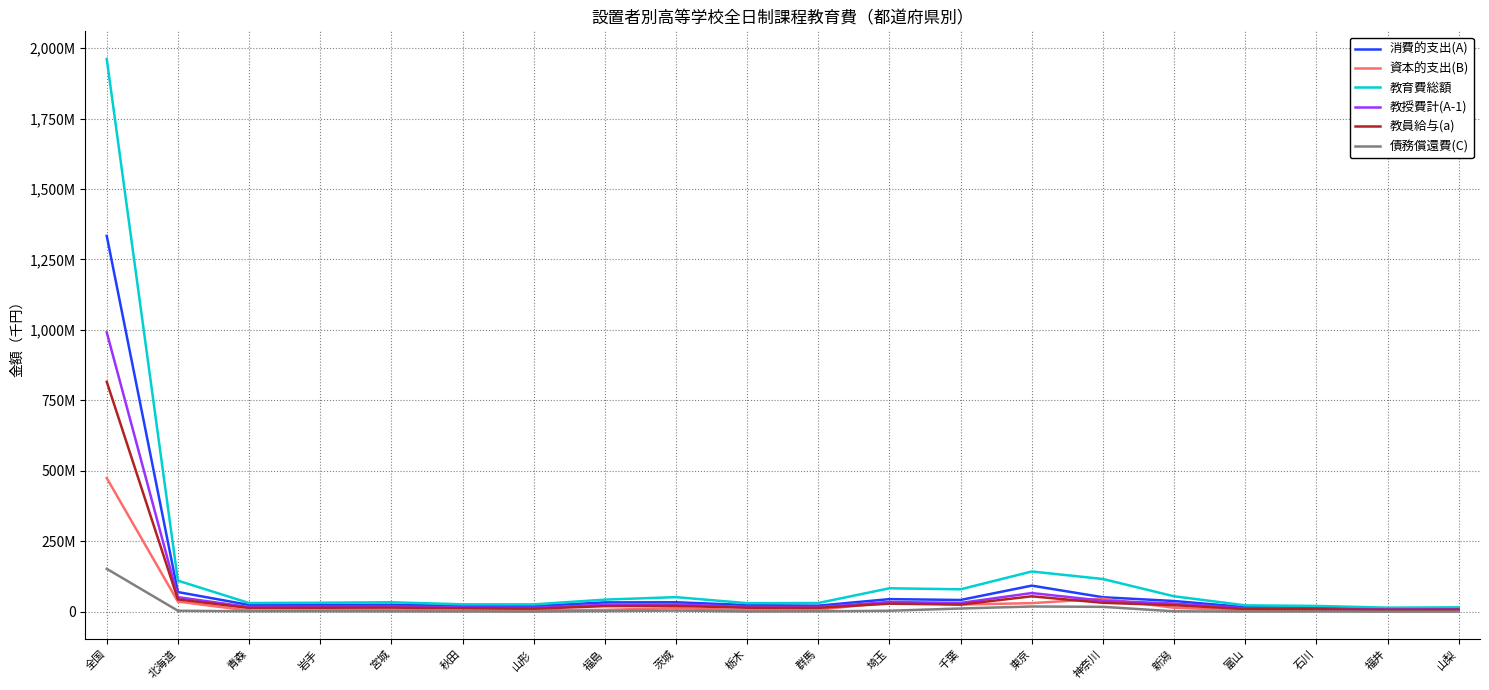

What are all the series names shown in the legend?

消費的支出(A), 資本的支出(B), 教育費総額, 教授費計(A-1), 教員給与(a), 債務償還費(C)